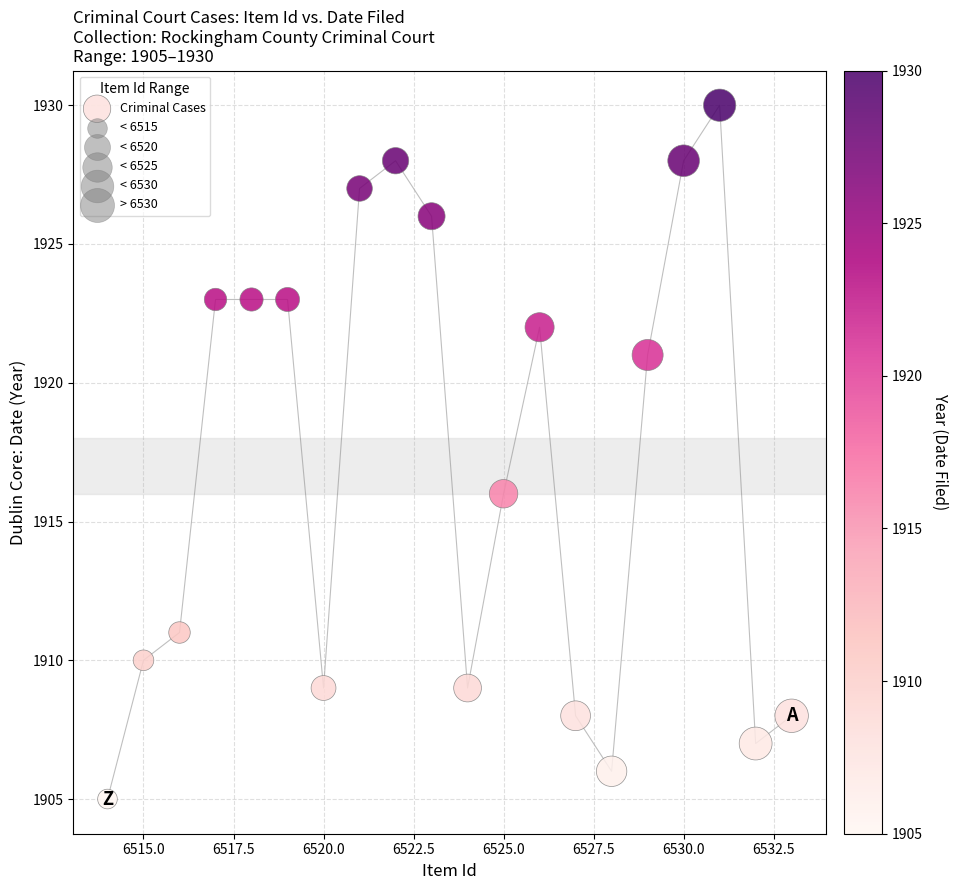

What Y value in the scatter plot is closest to 1917?

1916